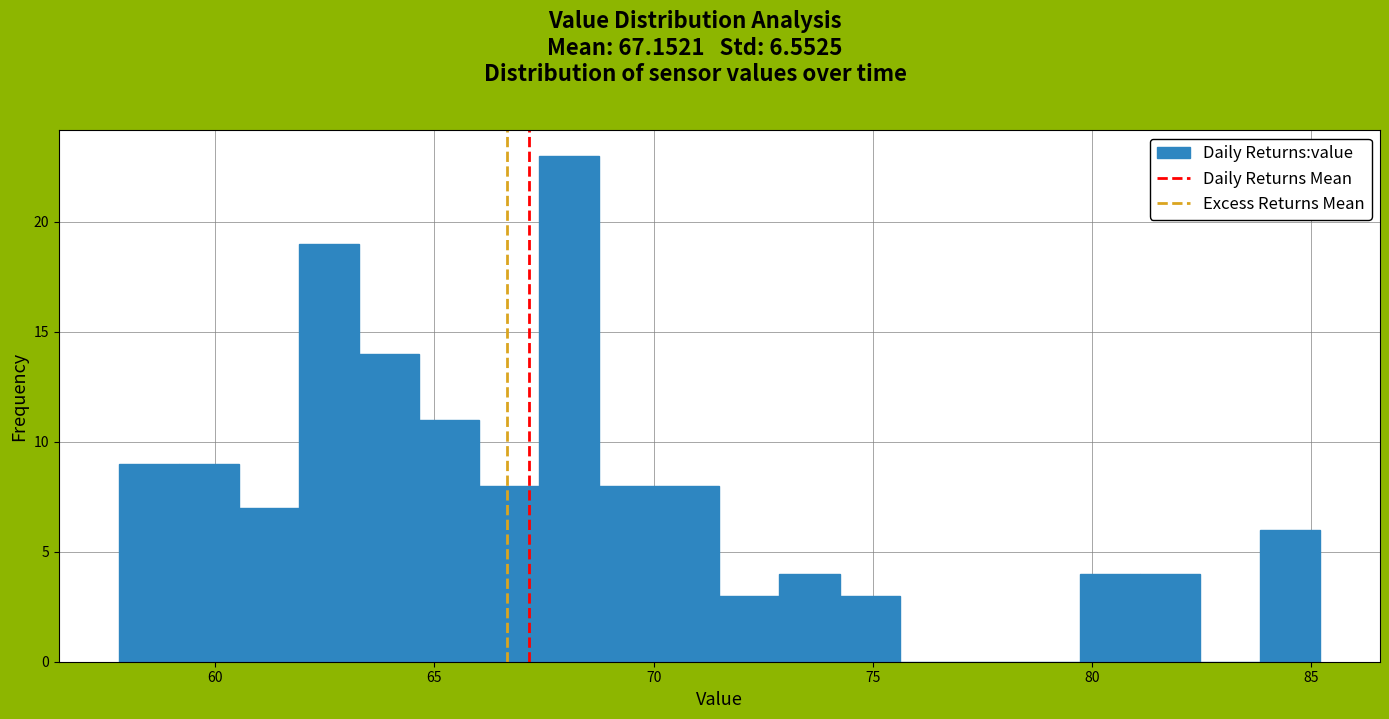

Around what value on the x-axis is the tallest bar? Give the approximate position of its centre, as read against the axis.

68.0